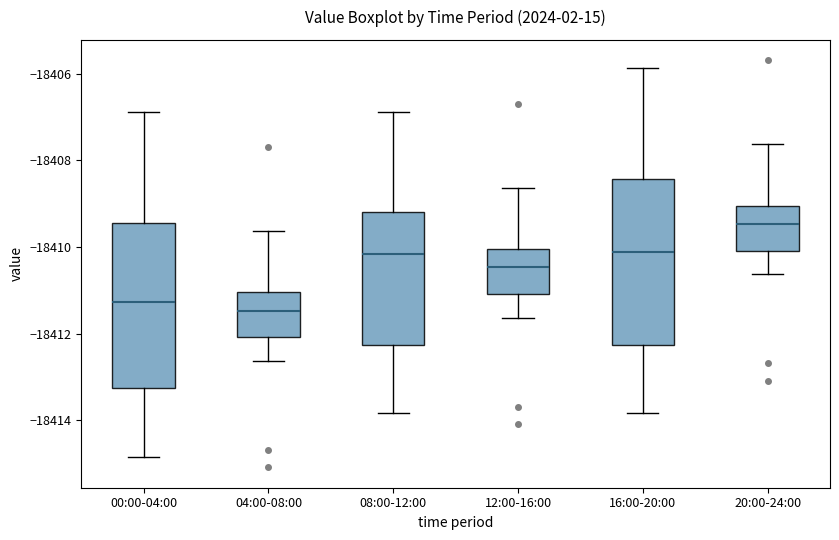

Reading left to right, read every box against the y-axis: the position of its median line, the range the box covers, and the ends of its whiskers. The values are not printed on the chart, so give them approximately, as read against the axis.

00:00-04:00: median -18411.2, box -18413.2 to -18409.4, whiskers -18414.8 to -18406.8
04:00-08:00: median -18411.4, box -18412.0 to -18411.0, whiskers -18412.6 to -18409.6
08:00-12:00: median -18410.2, box -18412.2 to -18409.2, whiskers -18413.8 to -18406.8
12:00-16:00: median -18410.4, box -18411.0 to -18410.0, whiskers -18411.6 to -18408.6
16:00-20:00: median -18410.2, box -18412.2 to -18408.4, whiskers -18413.8 to -18405.8
20:00-24:00: median -18409.4, box -18410.0 to -18409.0, whiskers -18410.6 to -18407.6